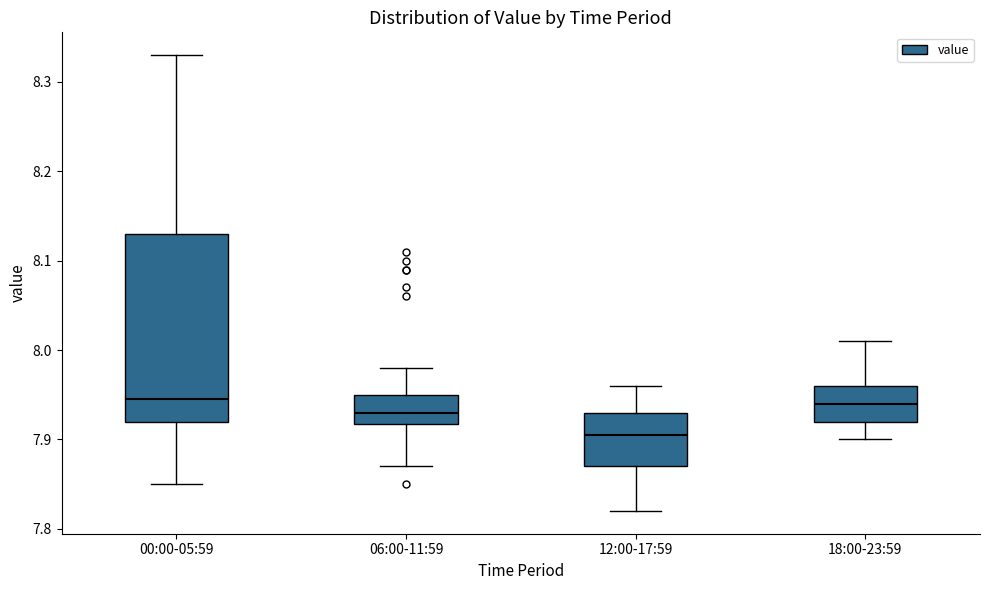

Reading left to right, transcribe this box plot: for each box, give where its median line is, the range the box spans, and where its two whiskers end, as read against the y-axis. The values are not printed on the chart, so give them approximately, as read against the axis.

00:00-05:59: median 7.95, box 7.92 to 8.13, whiskers 7.85 to 8.33
06:00-11:59: median 7.93, box 7.92 to 7.95, whiskers 7.87 to 7.98
12:00-17:59: median 7.91, box 7.87 to 7.93, whiskers 7.82 to 7.96
18:00-23:59: median 7.94, box 7.92 to 7.96, whiskers 7.90 to 8.01